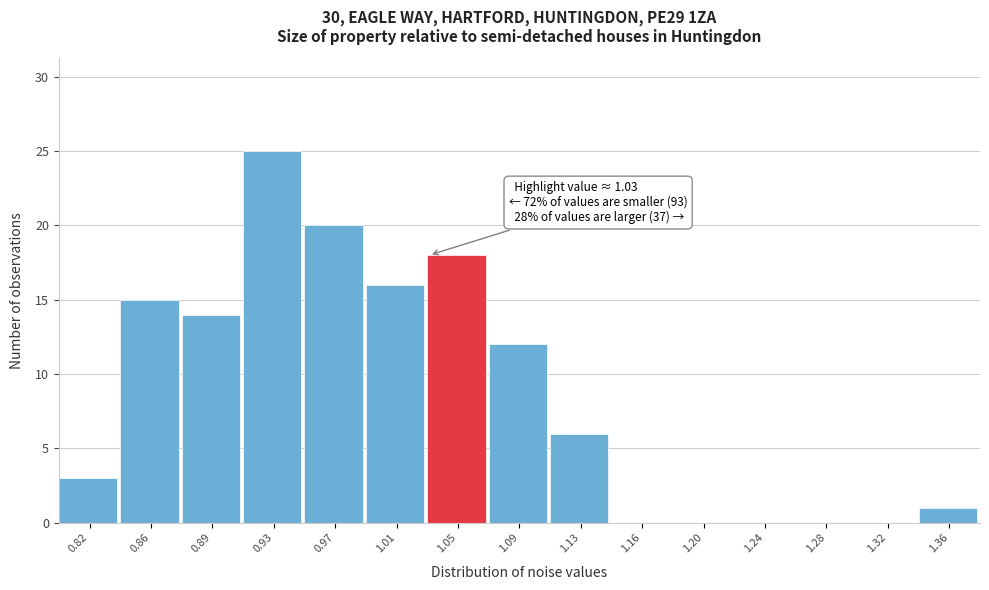

Which range on the x-axis has the tallest bar?

0.915 to 0.950